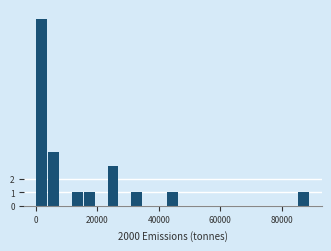

Read against the x-axis, roughly where is the centre of the tallest bar?

2000